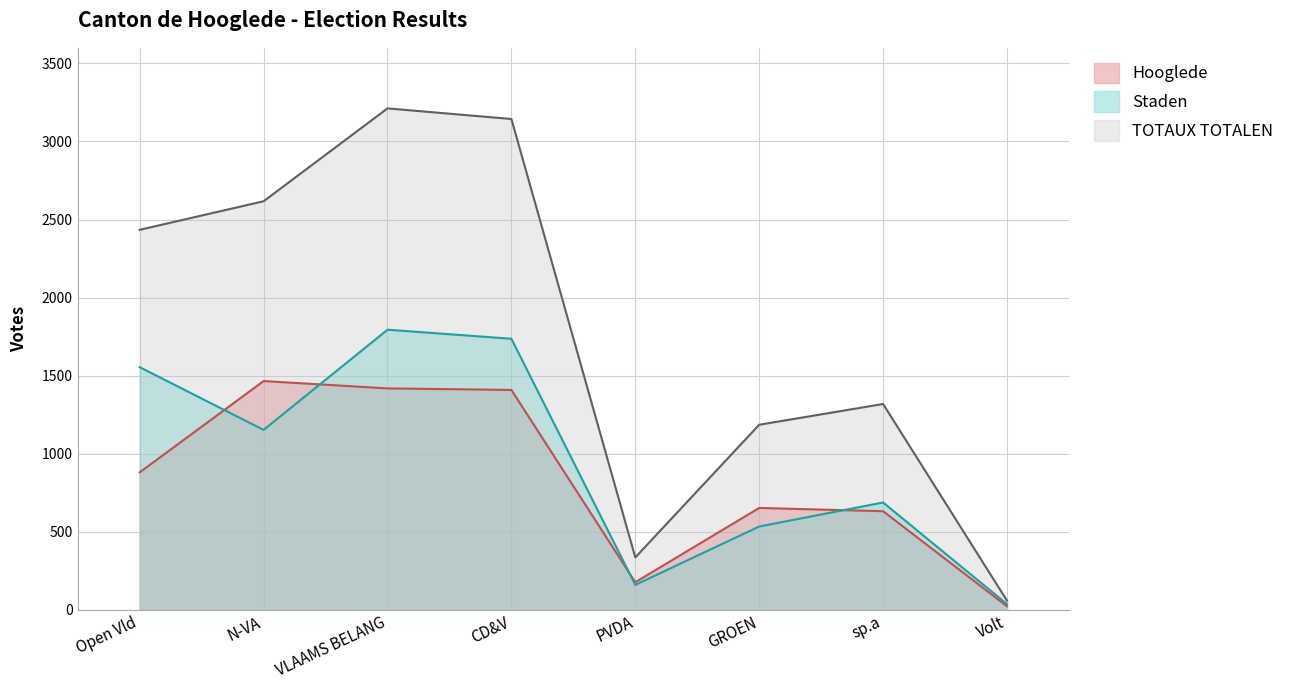

What is the difference between the Hooglede values at Volt and GROEN?

630